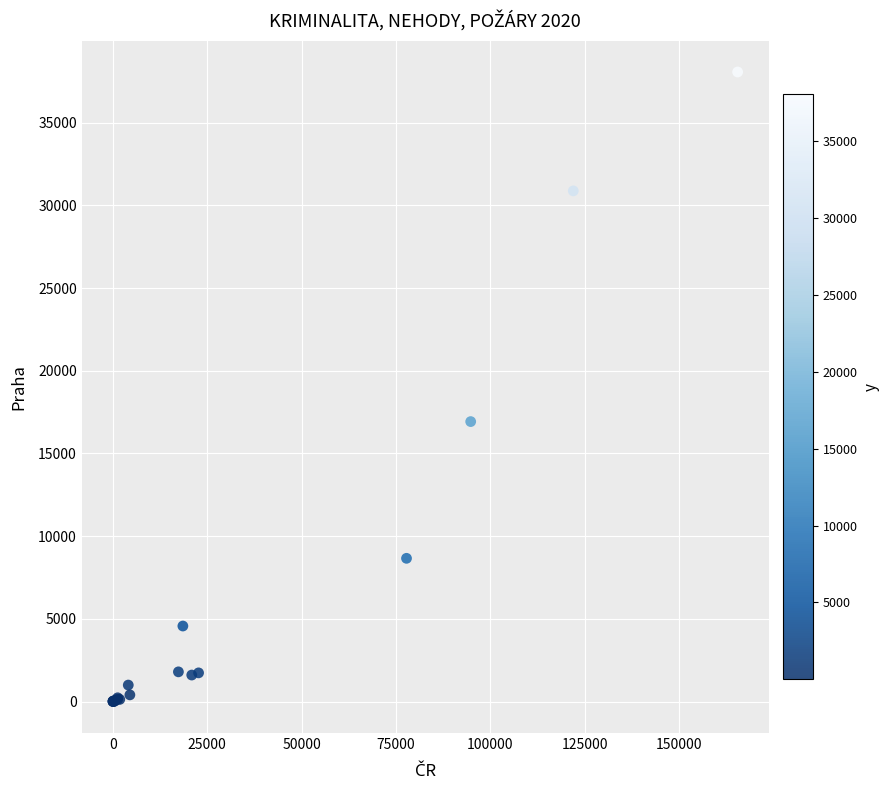

What Y value in the scatter plot is closest to 19030?

16925.0